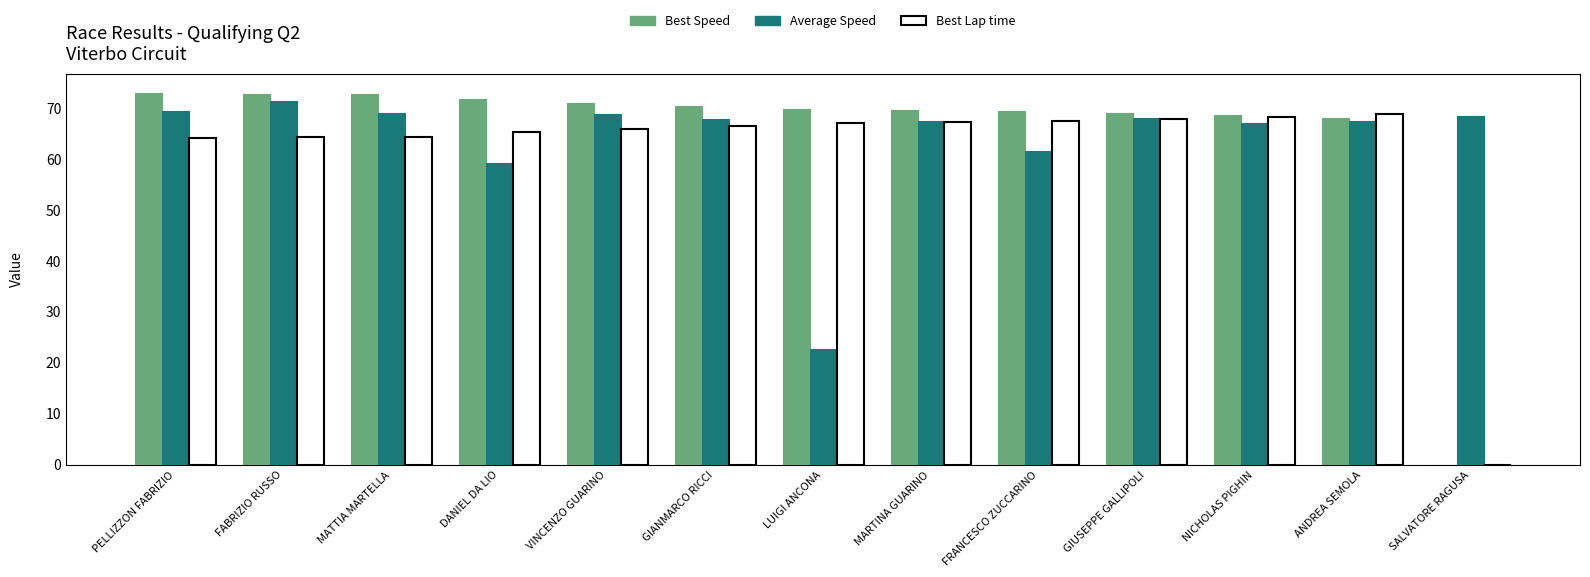

What is the total value across all series at FRANCESCO ZUCCARINO?

198.4